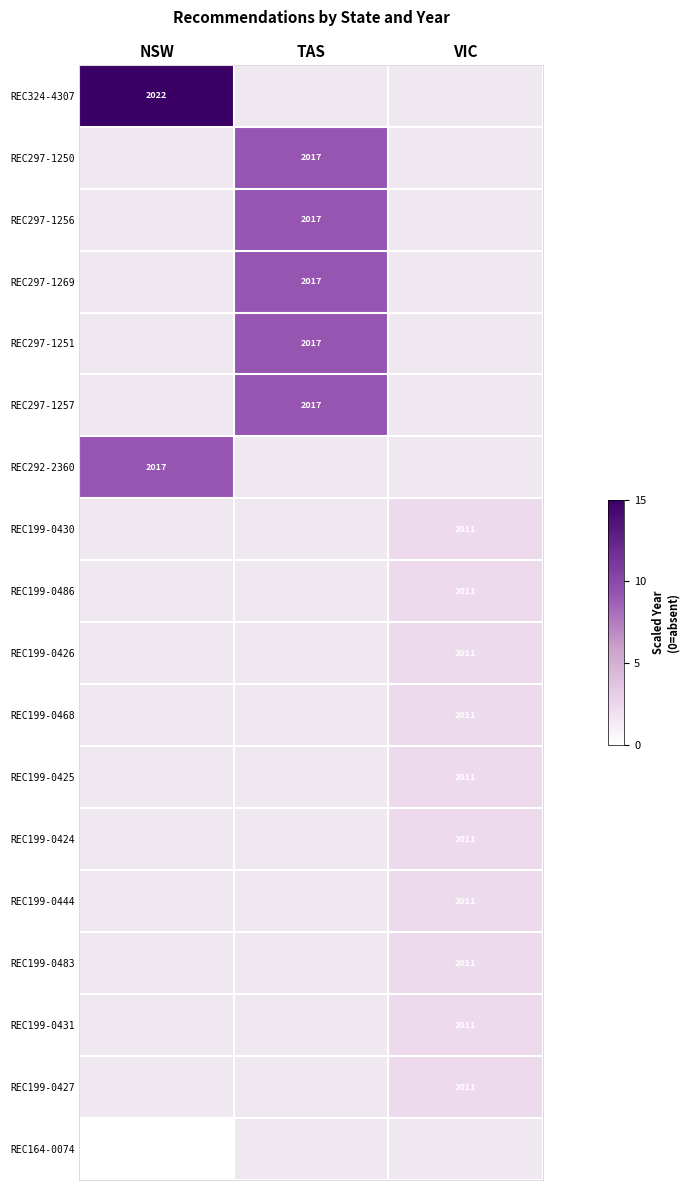

True or false: REC199-0444 has a value of 1212 at VIC.

False